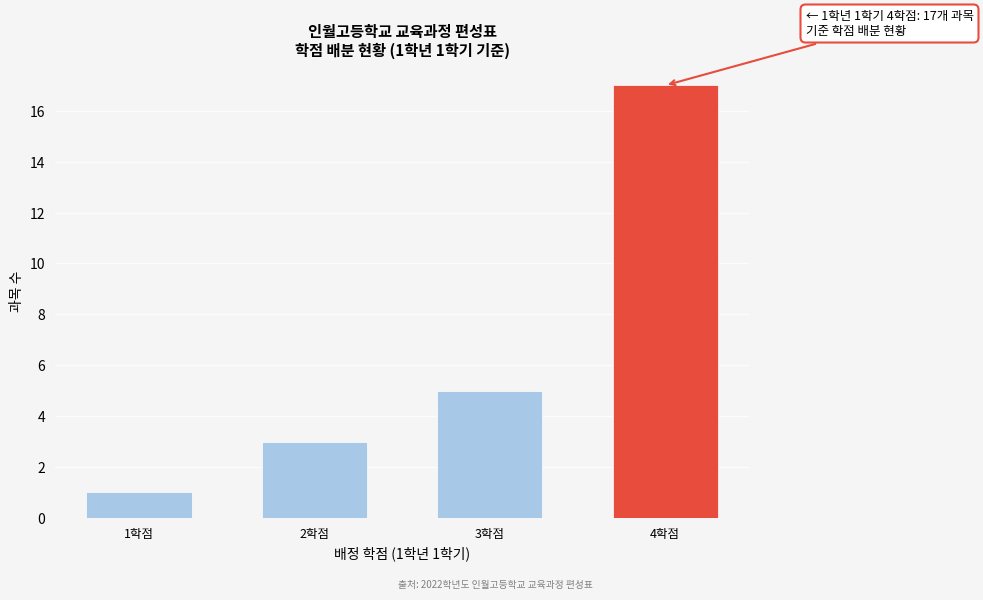

Reading left to right, transcribe all the data shown in this chart.

1학점=1	2학점=3	3학점=5	4학점=17